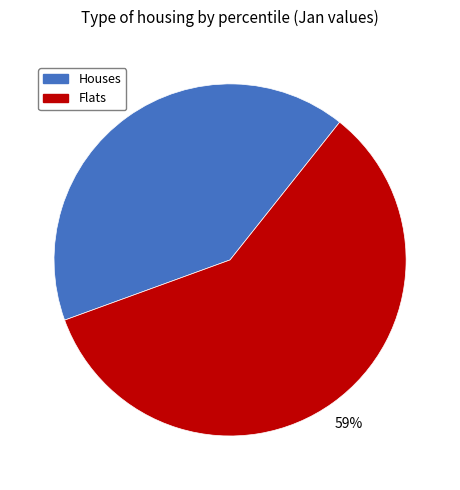

Which slice is the smallest?

Houses